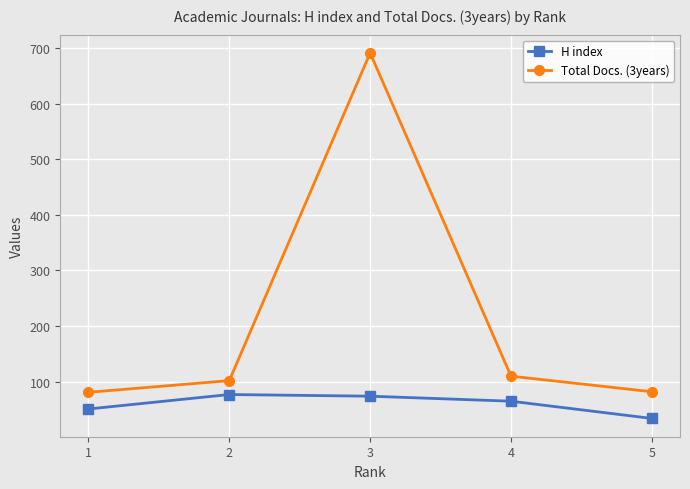

How many lines are shown in the chart?

2